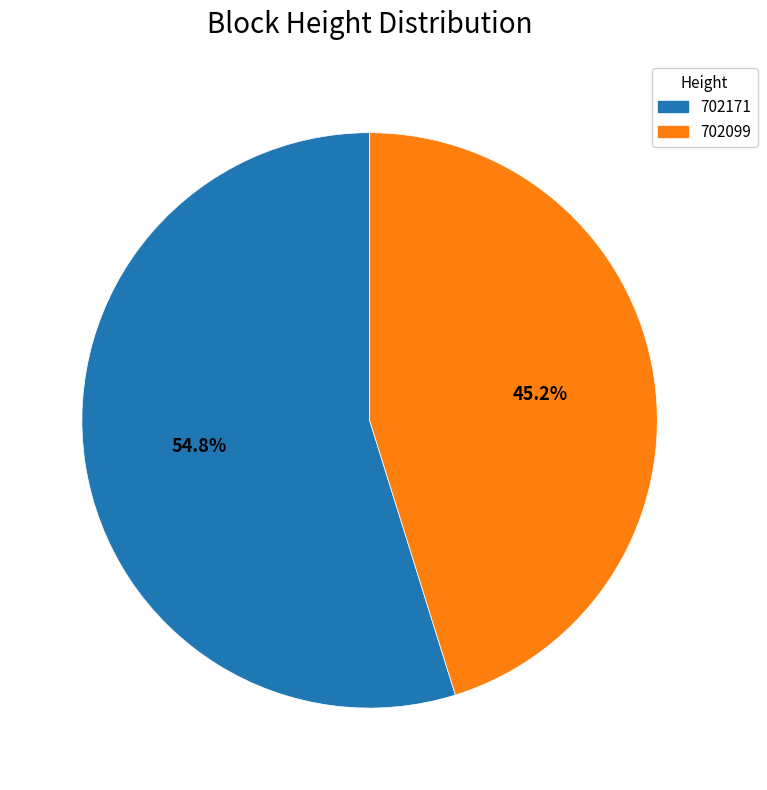

Rank the categories by value from lowest to highest.

702099, 702171